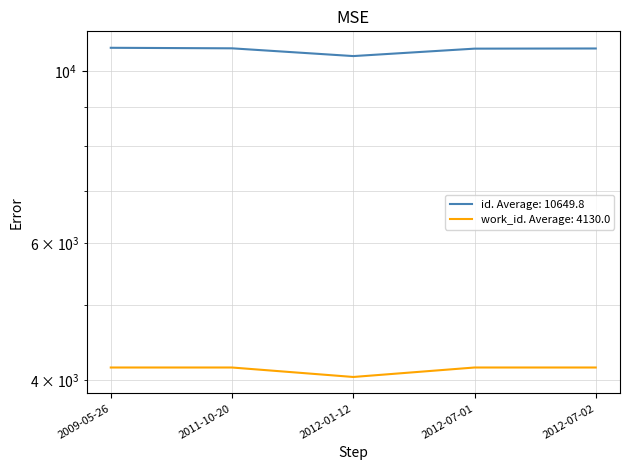

At which category is the sum across all series the highest?

2009-05-26